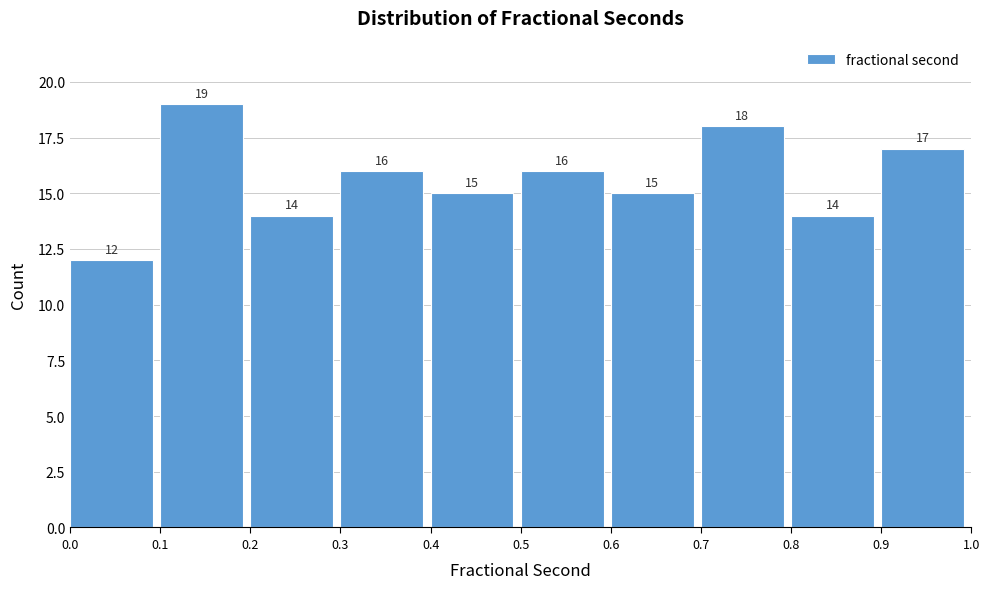

Reading left to right, list every bar in this chart as the range it spans on the x-axis followed by its height.

0.0 to 0.1: 12
0.1 to 0.2: 19
0.2 to 0.3: 14
0.3 to 0.4: 16
0.4 to 0.5: 15
0.5 to 0.6: 16
0.6 to 0.7: 15
0.7 to 0.8: 18
0.8 to 0.9: 14
0.9 to 1.0: 17